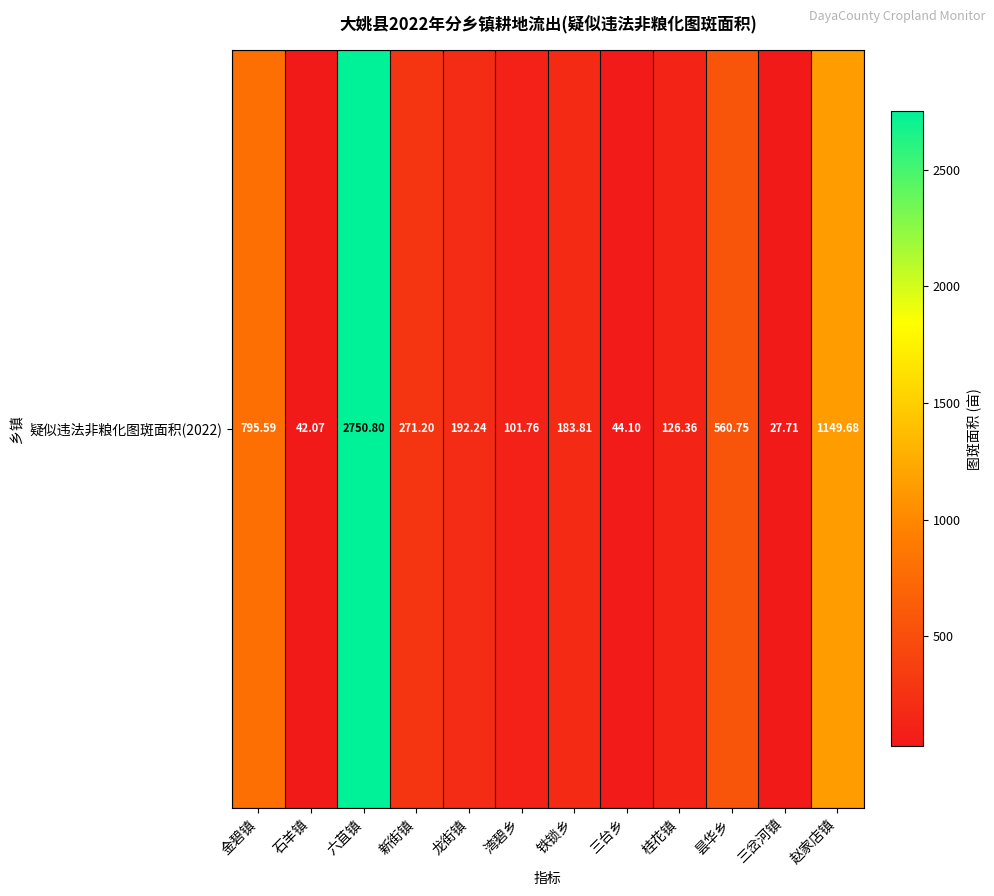

Which has a higher value, 六苴镇 or 赵家店镇?

六苴镇